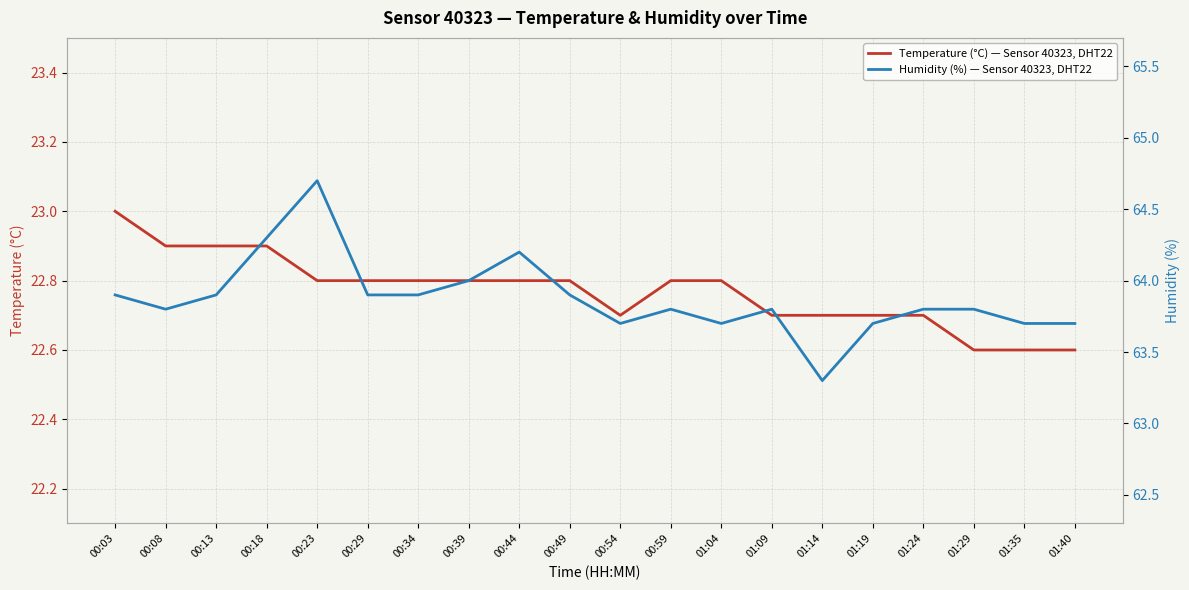

True or false: Humidity (%) — Sensor 40323, DHT22 and Temperature (°C) — Sensor 40323, DHT22 intersect in this chart.

False